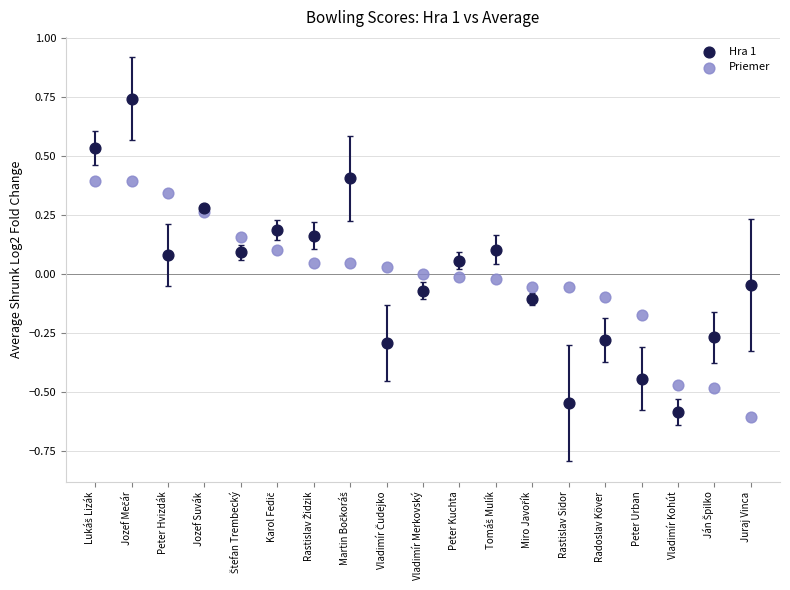

Which series reaches the minimum Y coordinate?

Priemer